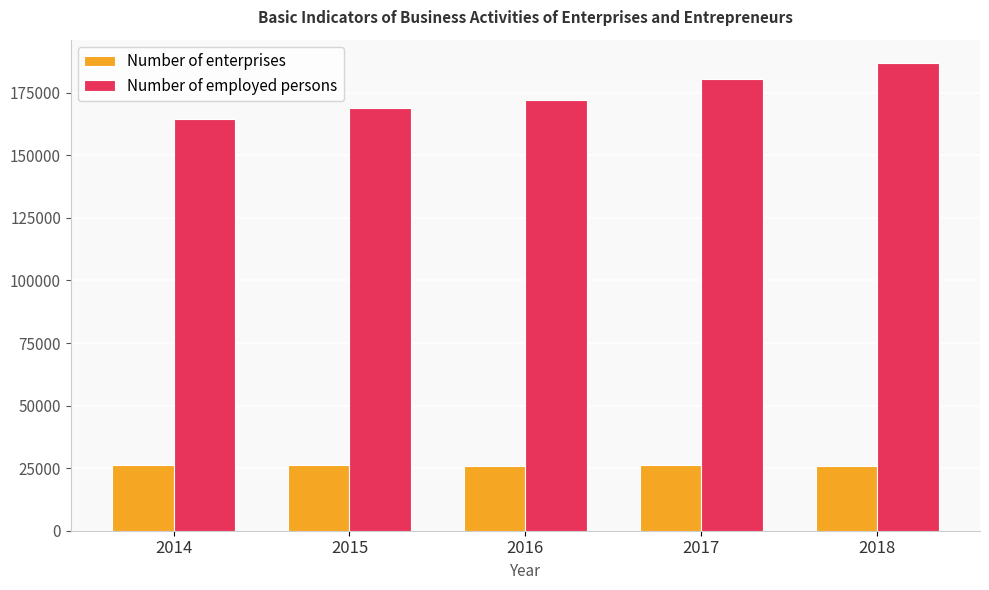

What are all the series names shown in the legend?

Number of enterprises, Number of employed persons